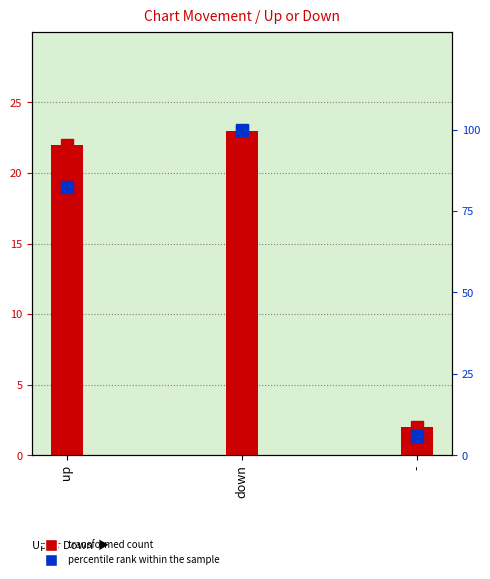

Reading left to right, extract all data points from this chart.

transformed count: 22.0	23.0	2.0
count: 22.0	23.0	2.0
percentile rank within the sample: 82.4	100.0	5.9